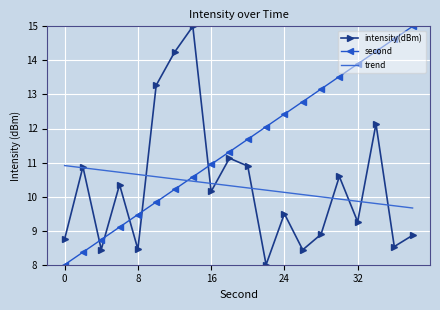

What are all the series names shown in the legend?

intensity(dBm), second, trend